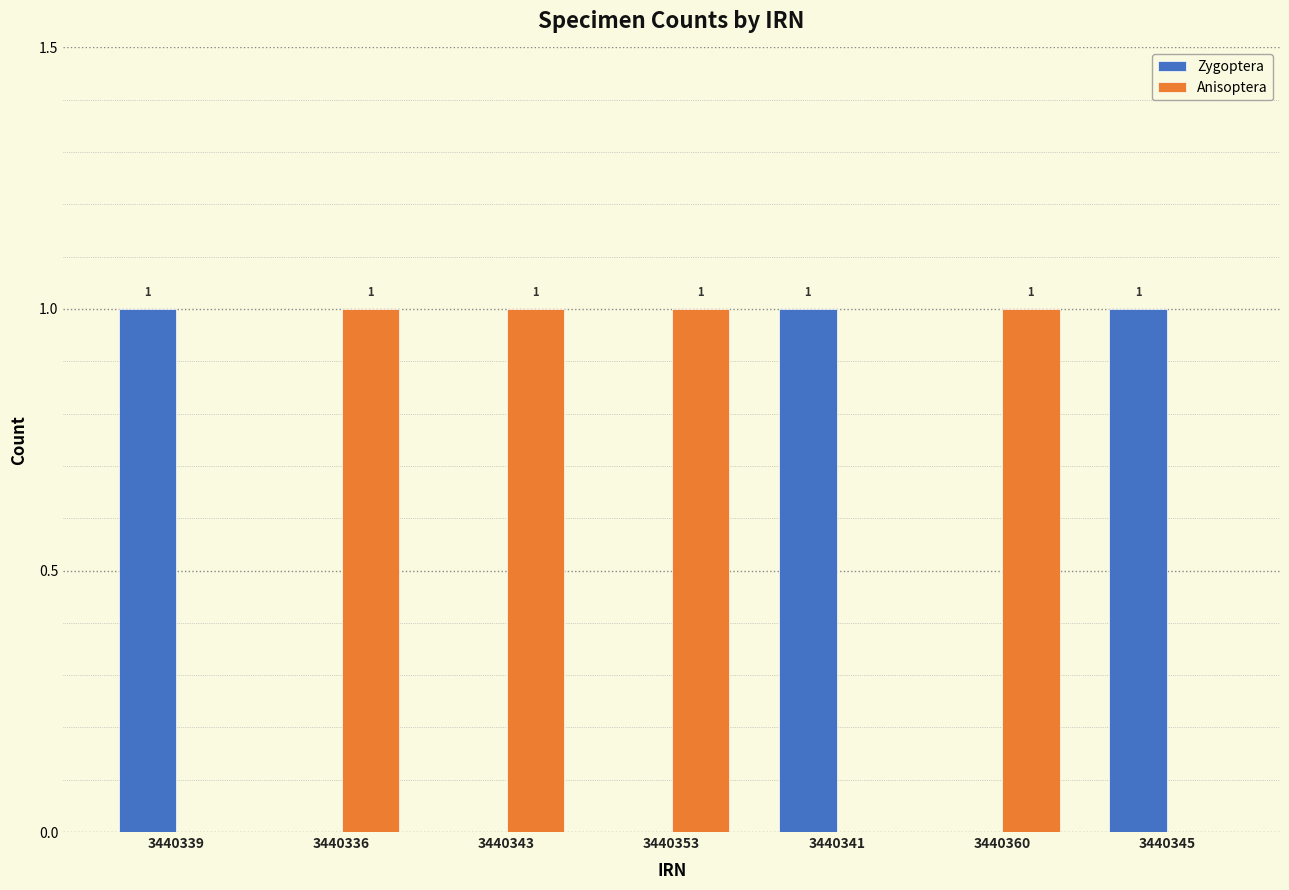

How many positive values does the Zygoptera series have?

3